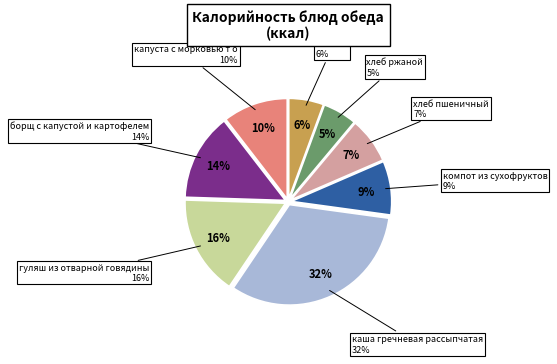

Count the number of slices in the pie.

8